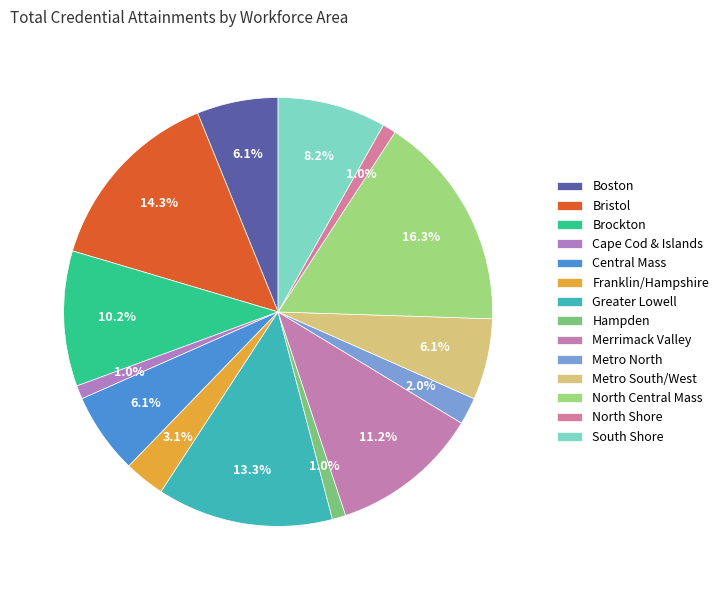

How many slices are in this pie chart?

14